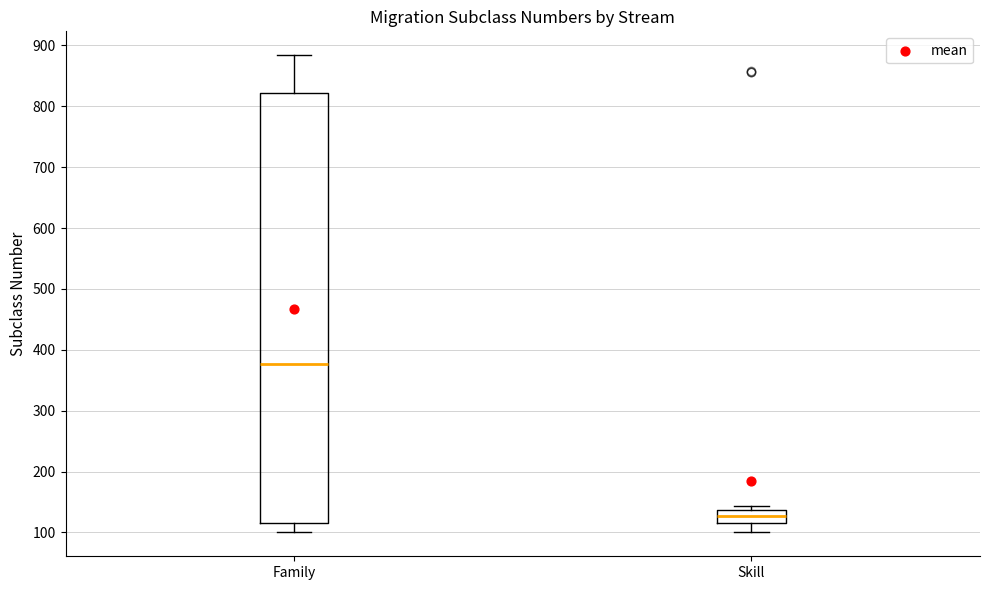

Comparing the boxes themselves (not the whiskers), which one is the tallest?

Family